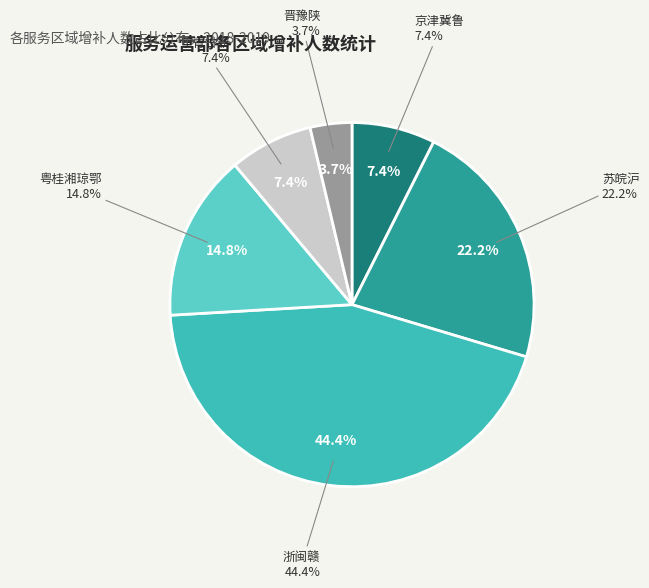

What percentage is NOT represented by 浙闽赣?

55.6%